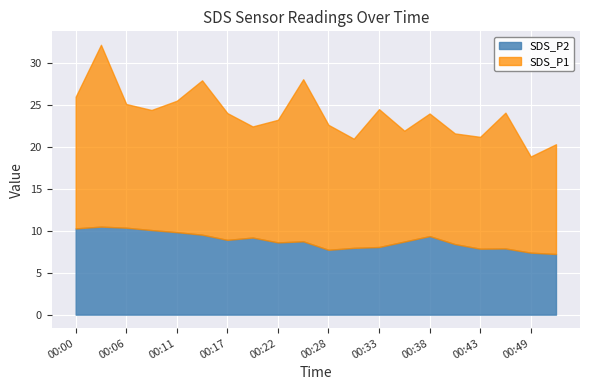

What is the total value across all series at 00:28?

22.6